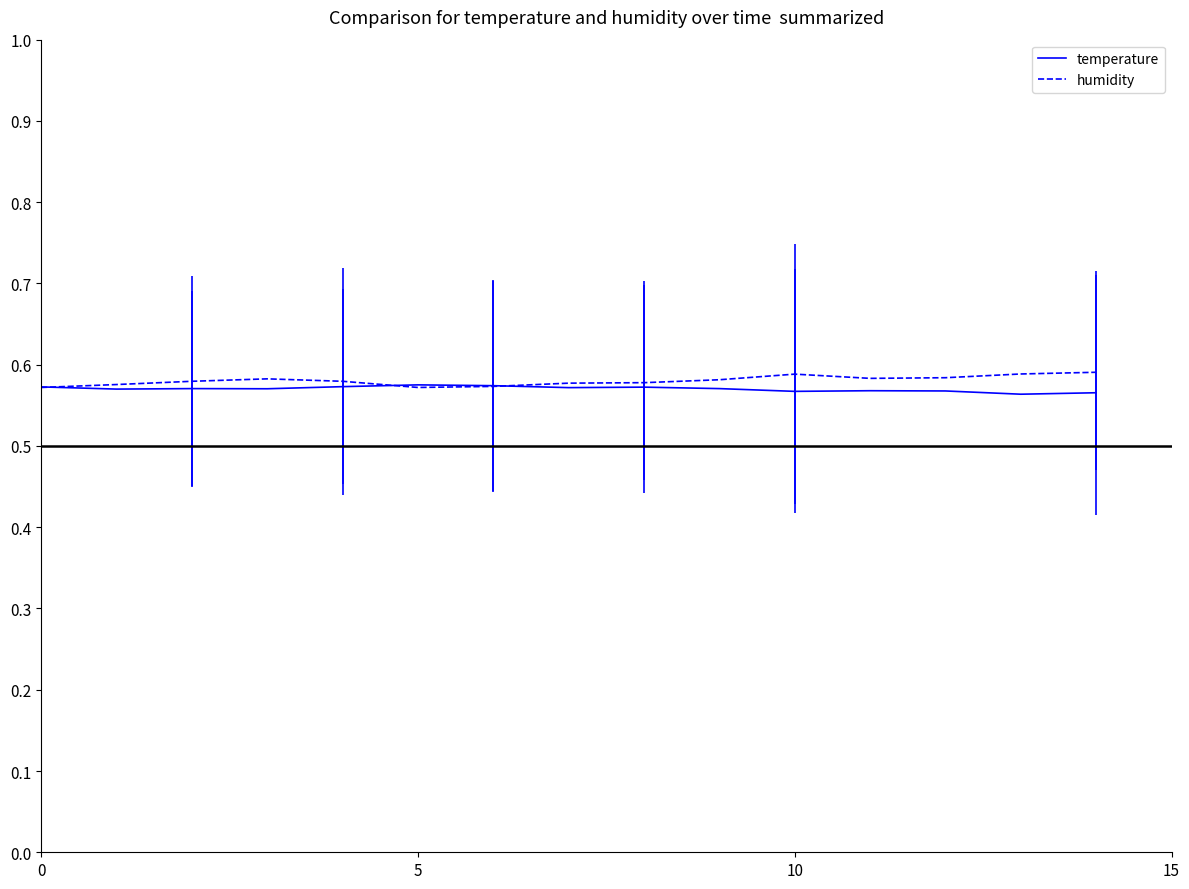

Which series has the widest spread of values?

humidity